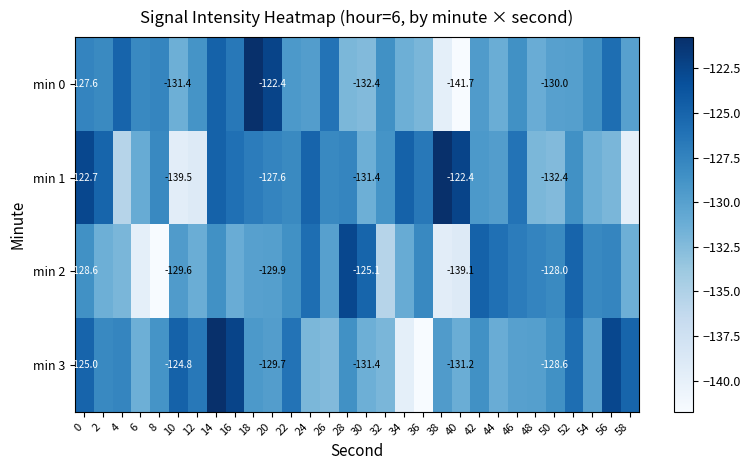

What is the sum of the min 3 values at 14 and 32?

-252.8